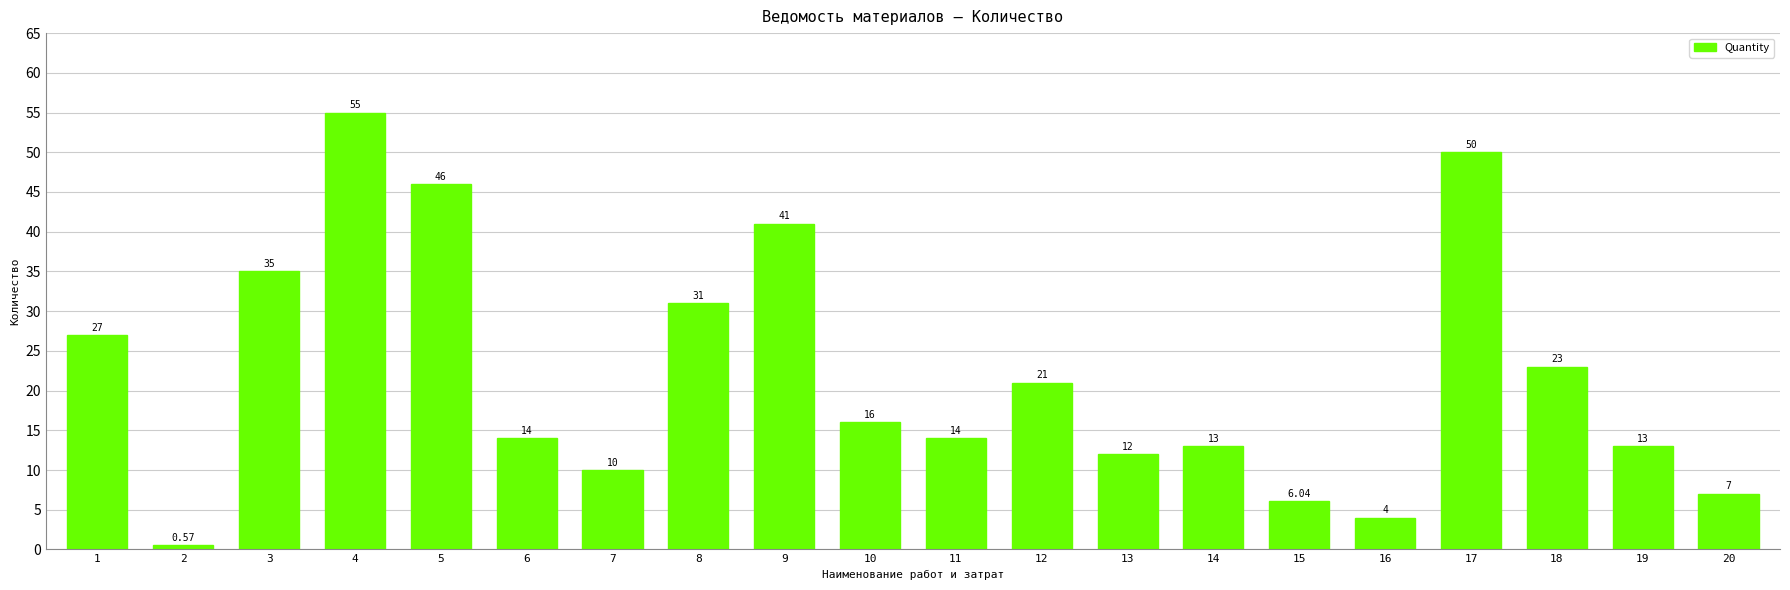

Which category has the lowest value across all series?

2